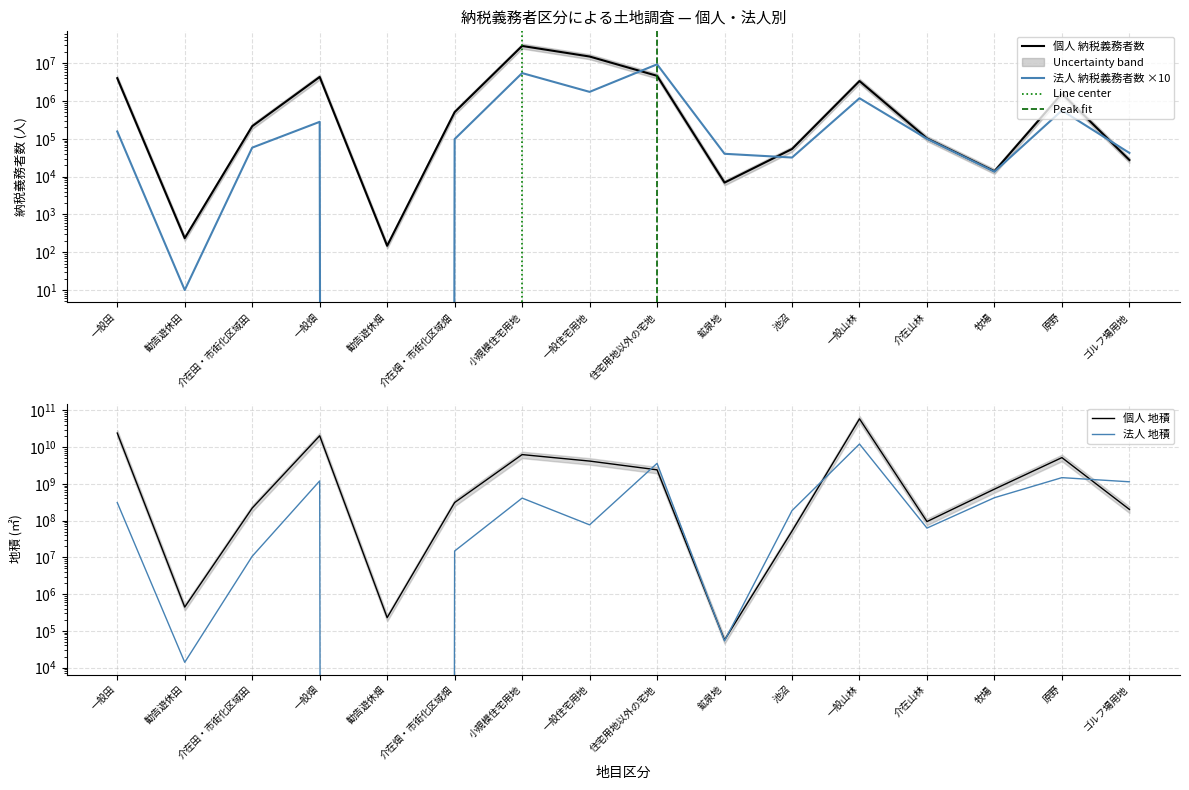

Which has a higher value, 一般畑 or 一般山林?

一般畑